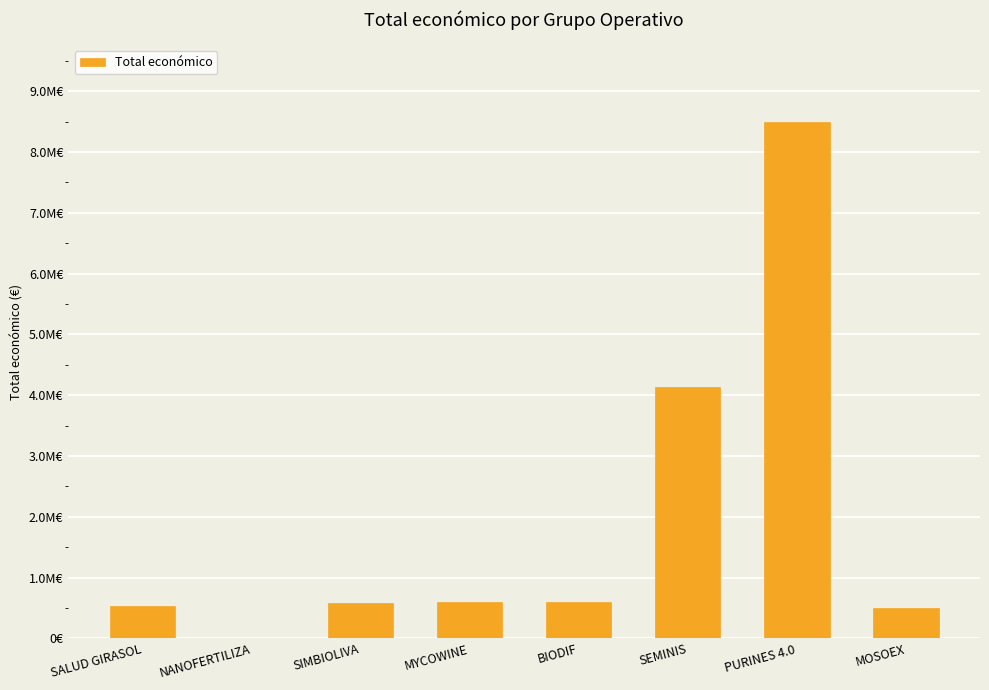

The value at MYCOWINE is 299812.8. True or false?

False